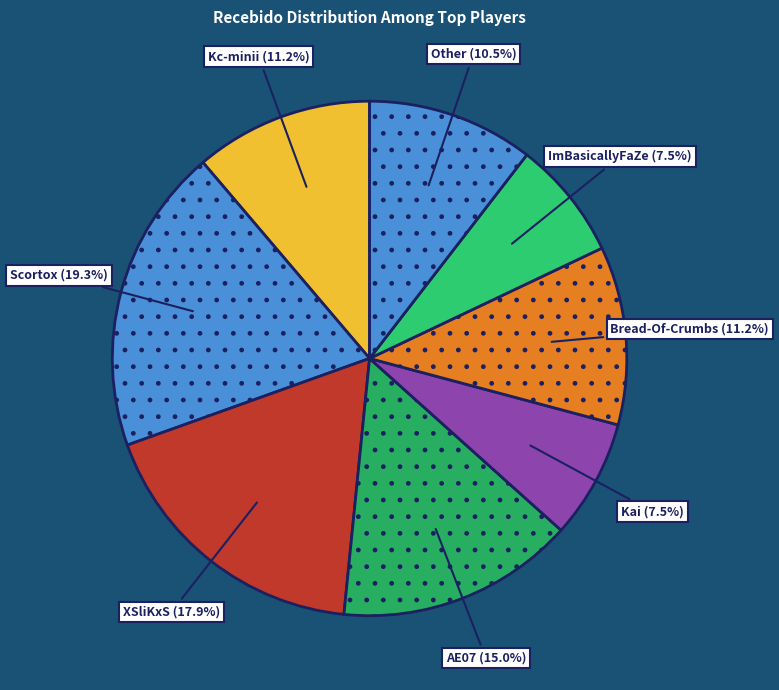

Is the sum of XSliKxS and ImBasicallyFaZe greater than half?

No